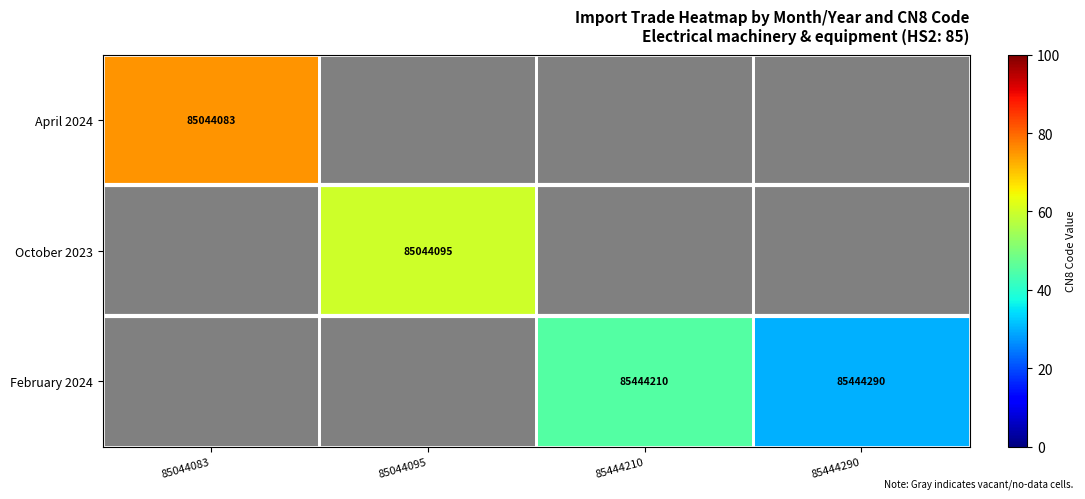

At which category does the chart reach its peak across all series?

85044083